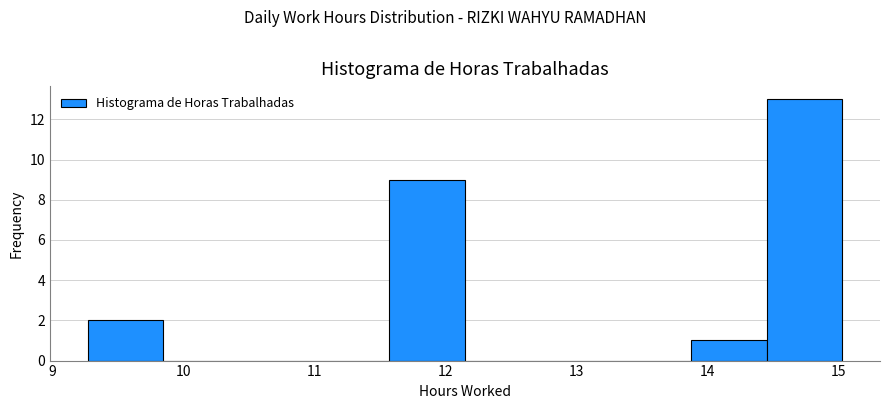

Reading left to right, transcribe this chart: for each bar, give the range it covers on the x-axis and its height. Neither the bar edges nor the heights are printed on the chart, so give them approximately, as read against the axes.

9.3 to 9.8: 2
9.8 to 10.4: 0
10.4 to 11.0: 0
11.0 to 11.6: 0
11.6 to 12.2: 9
12.2 to 12.7: 0
12.7 to 13.3: 0
13.3 to 13.9: 0
13.9 to 14.5: 1
14.5 to 15.0: 13